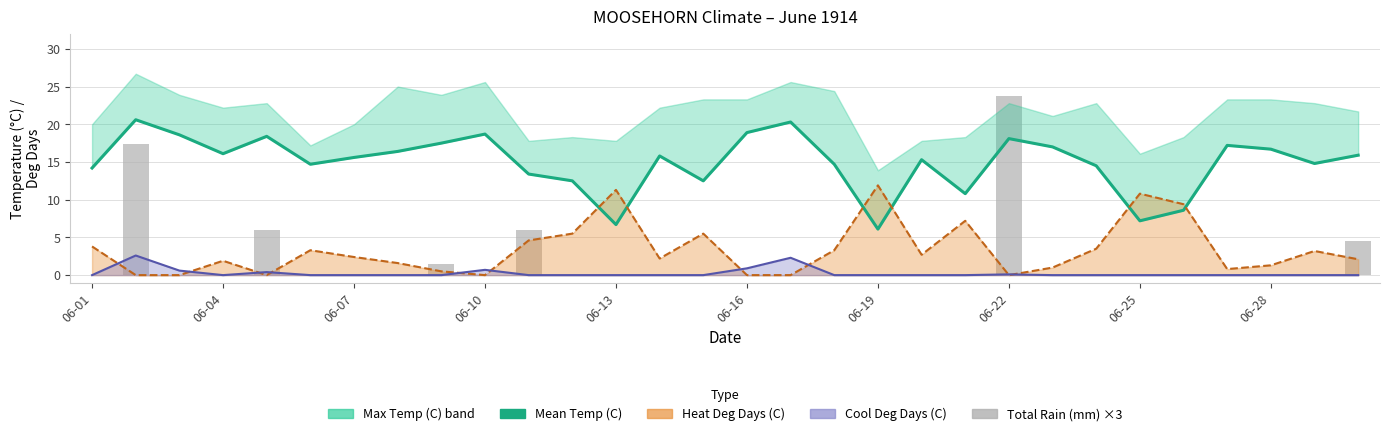

How many data points does each series have?

30